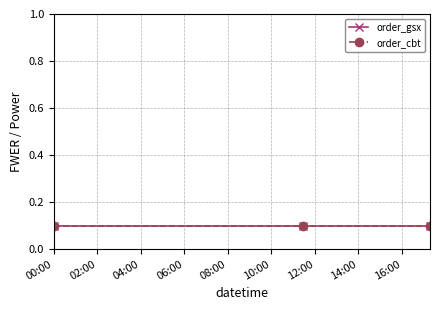

Which category has the highest value in the order_gsx series?

2023-12-13 00:00:00